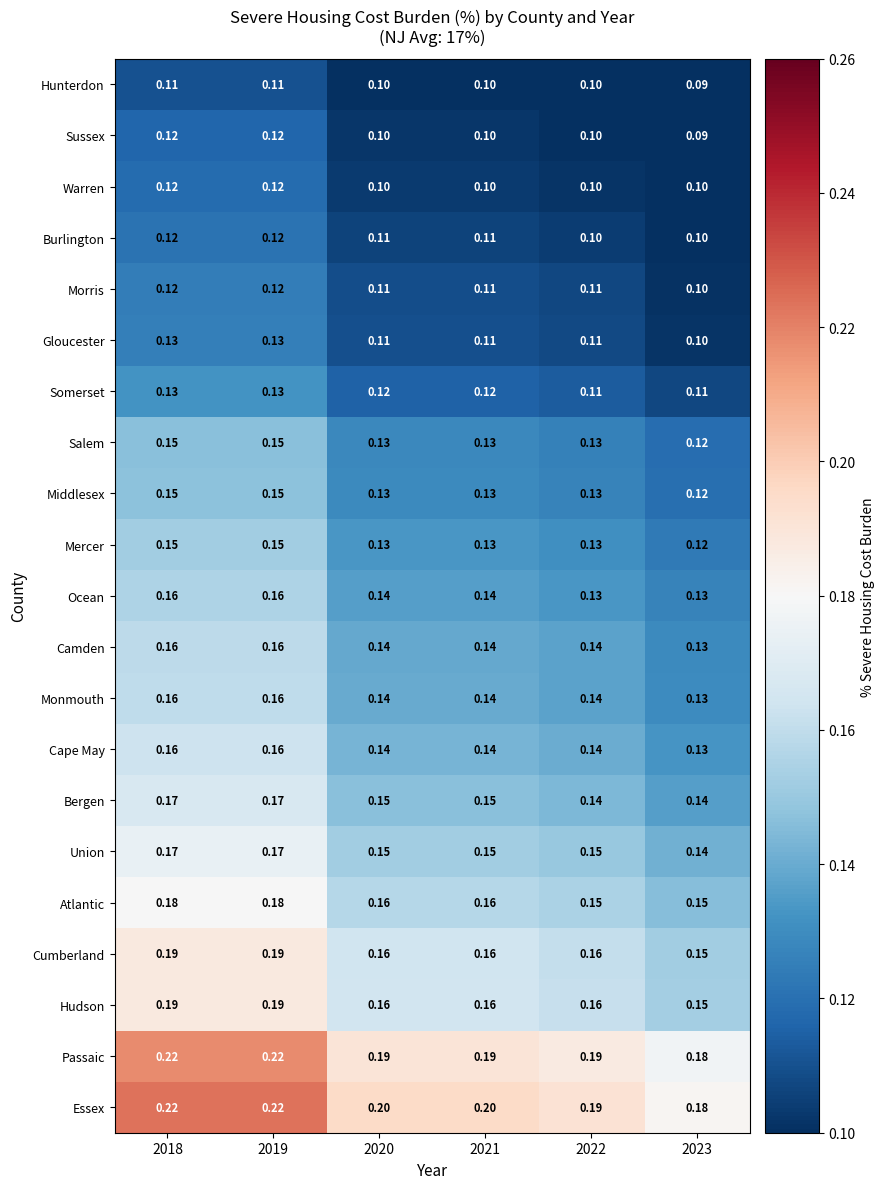

At how many categories does at least one series exceed 0?

6